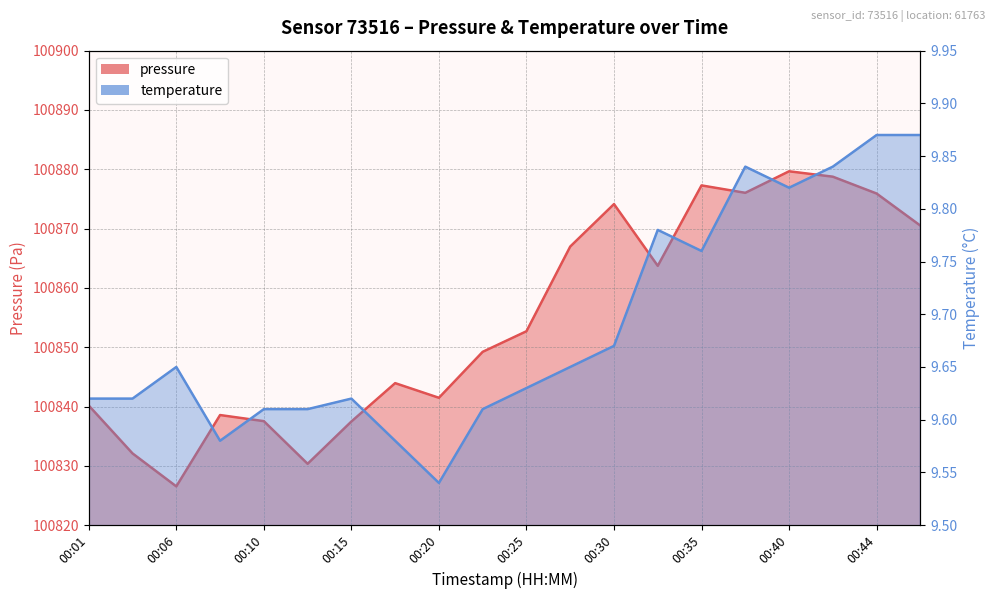

Is it true that pressure equals 100843.9 at 00:18?

True